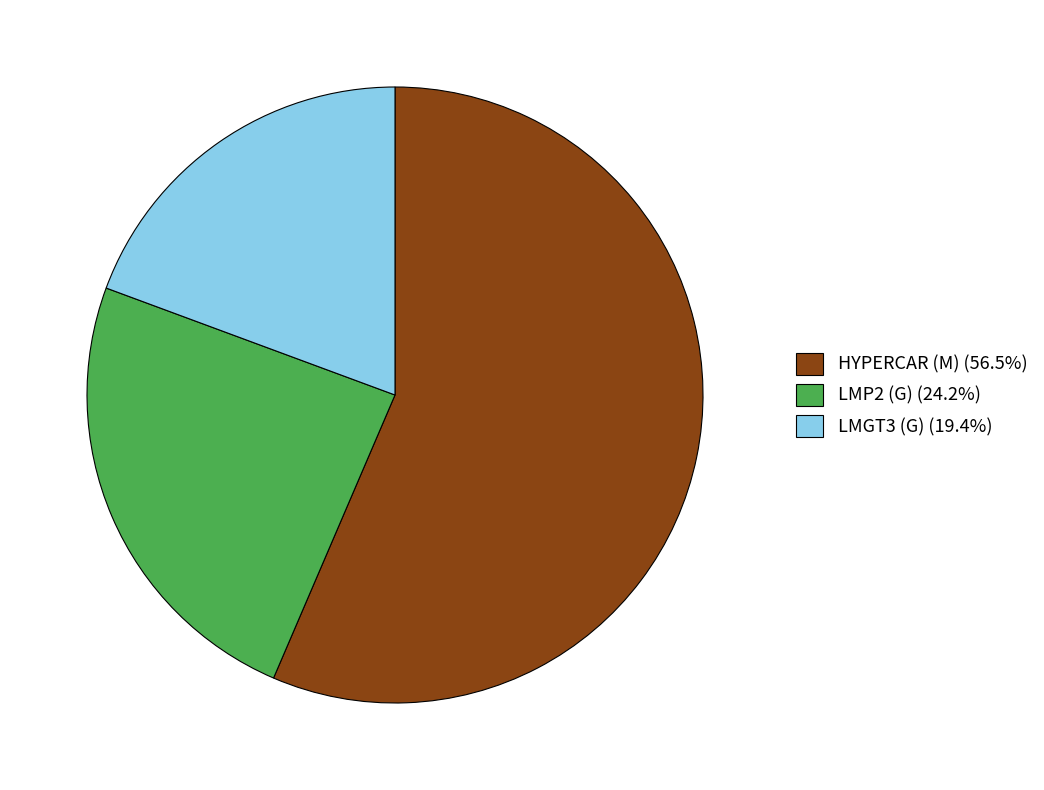

Which slice is the smallest?

LMGT3 (G)